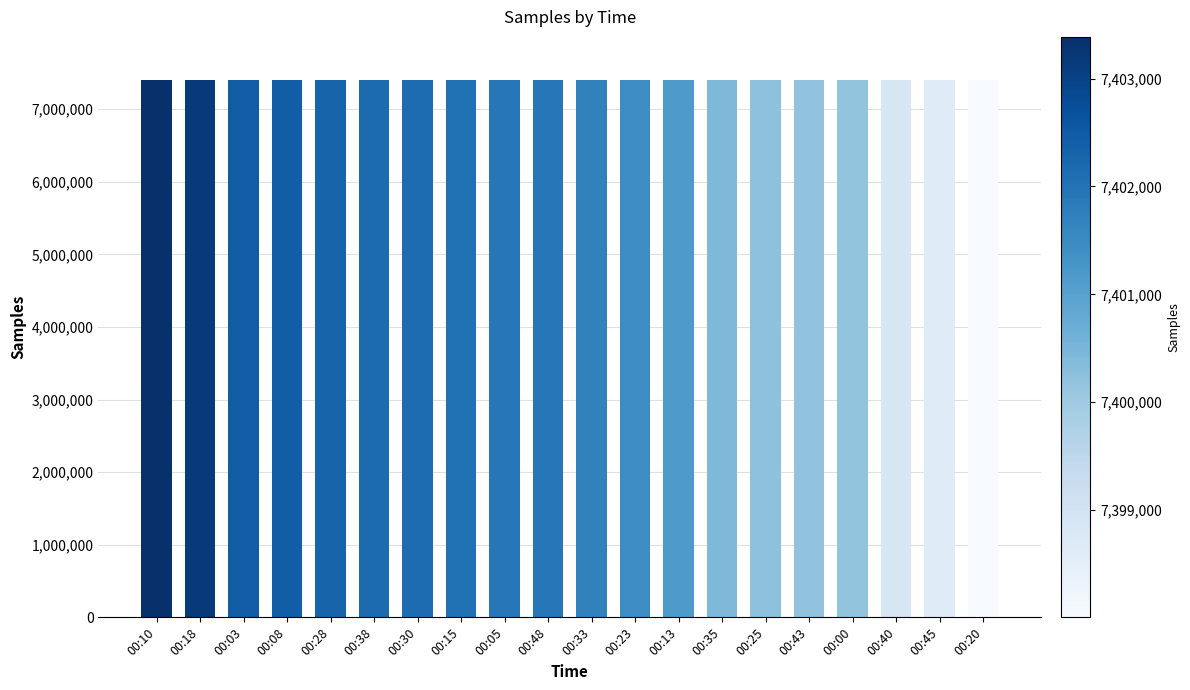

What is the change in value from 00:28 to 00:23?

-847